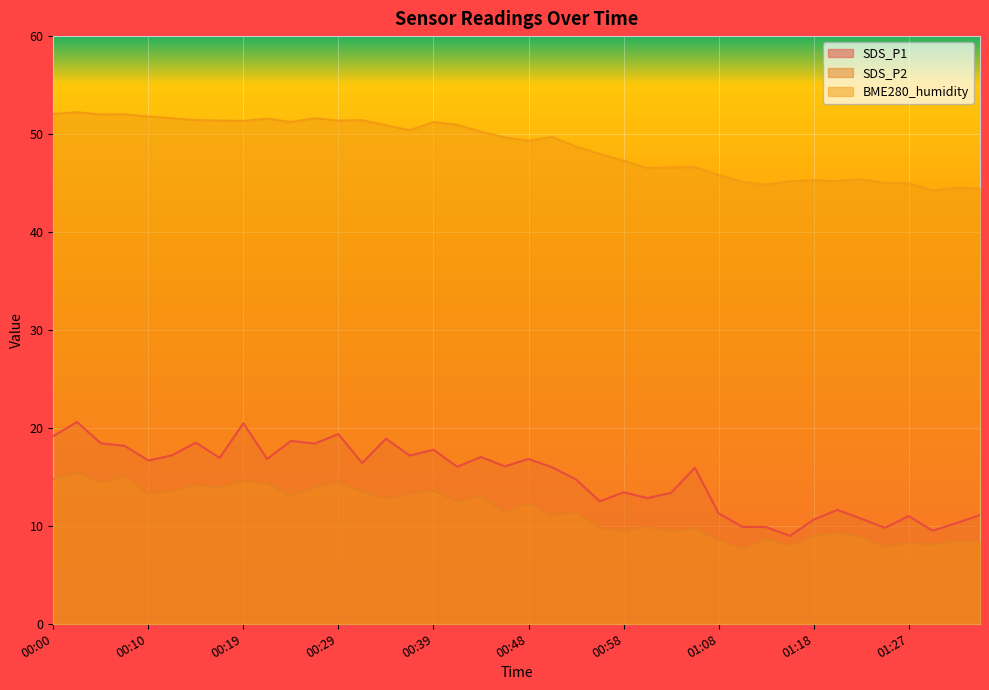

What is the maximum value shown in the chart?

52.2